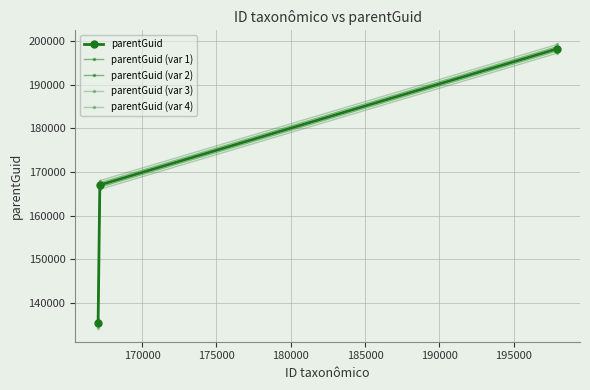

What is the average value of the parentGuid series?

166867